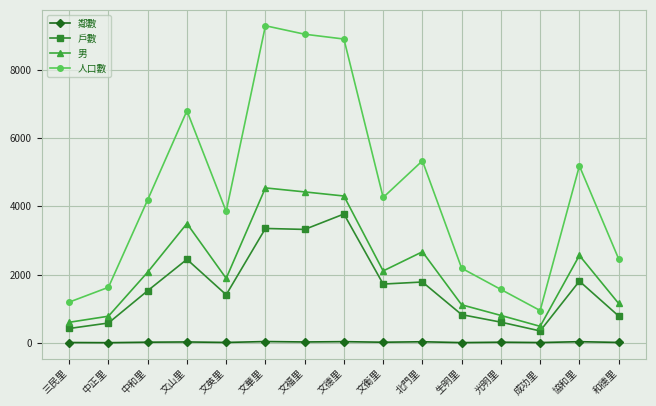

Between 中和里 and 和德里, which series saw the biggest shift?

人口數